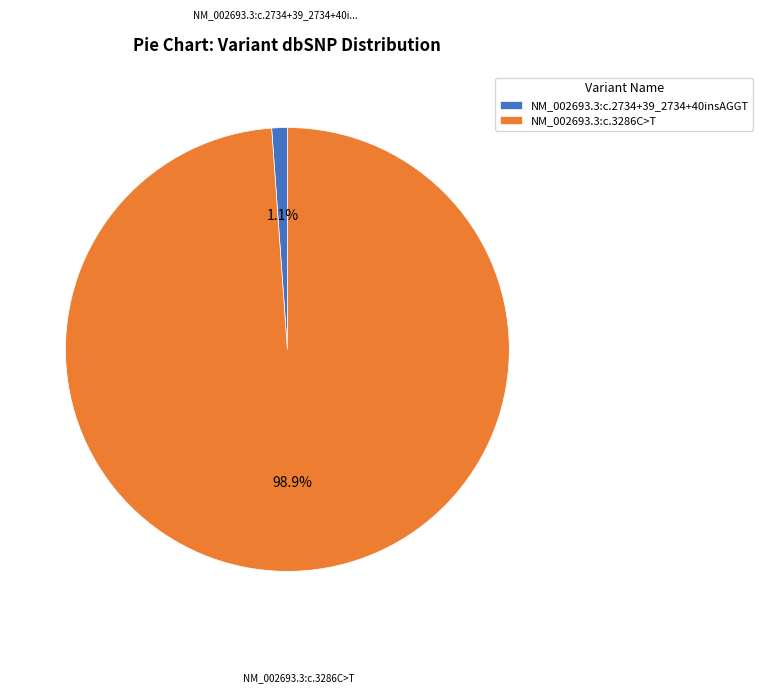

Which slice is the largest?

NM_002693.3:c.3286C>T